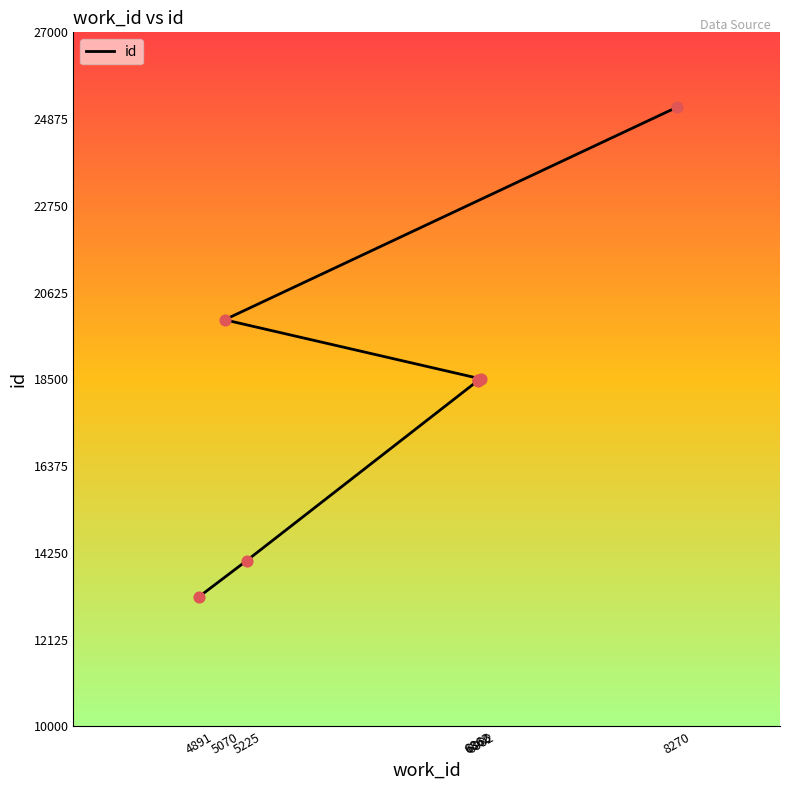

What is the change in value from 4891 to 6882?

+5332